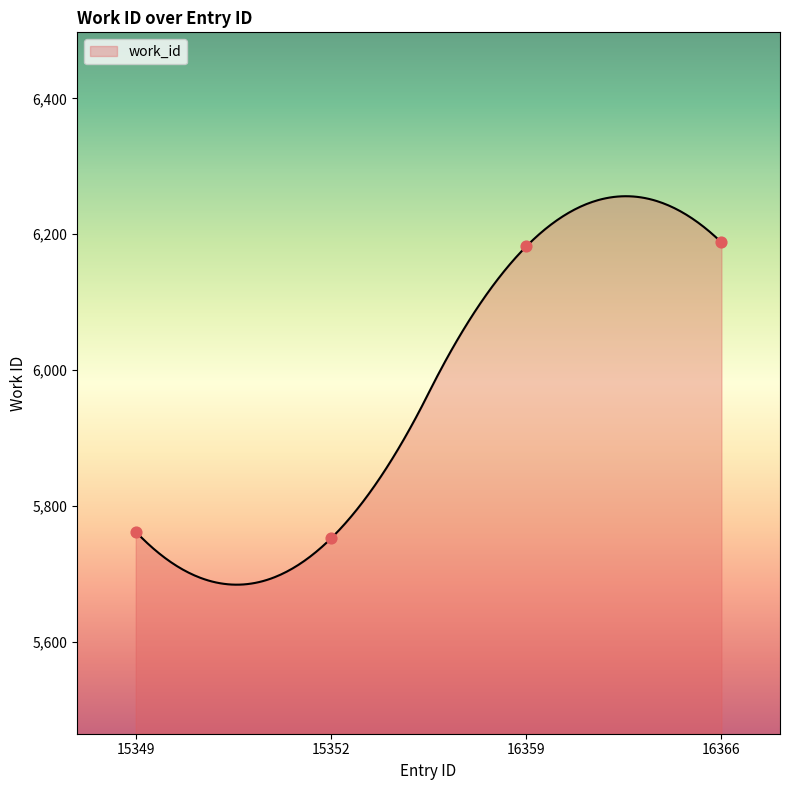

What is the change in value from 15352 to 16366?

+436